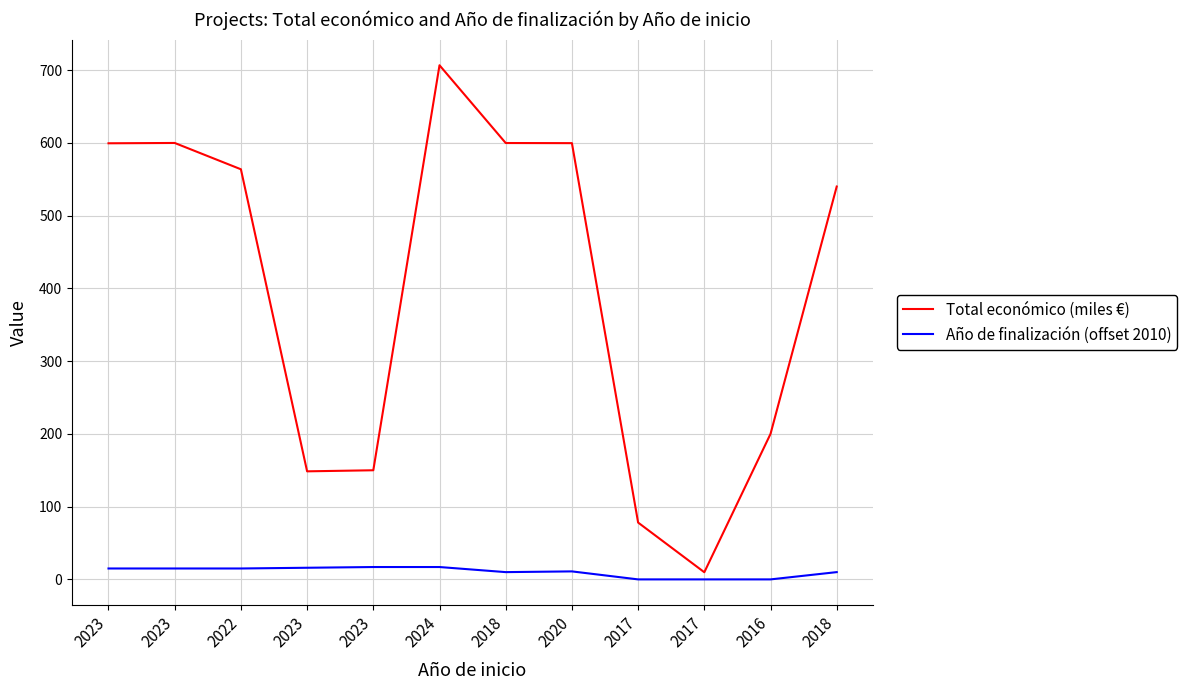

Which has a higher value, 2023 or 2023?

2023